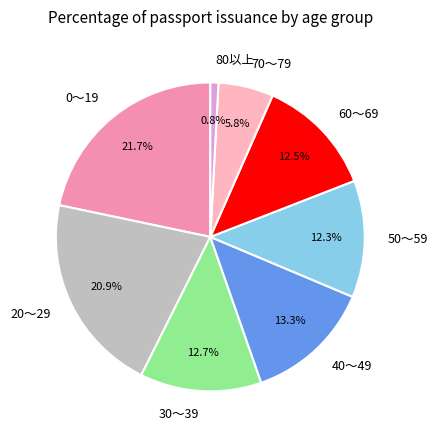

Is it true that 30～39 is 24% of the pie?

False